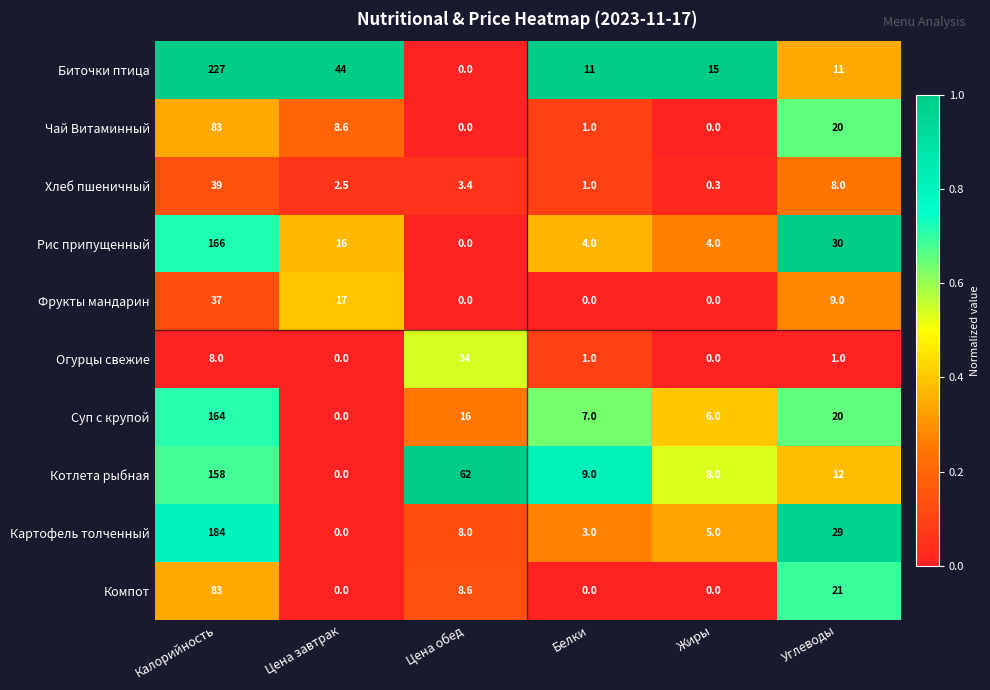

At which label does Биточки птица reach its minimum?

Цена обед